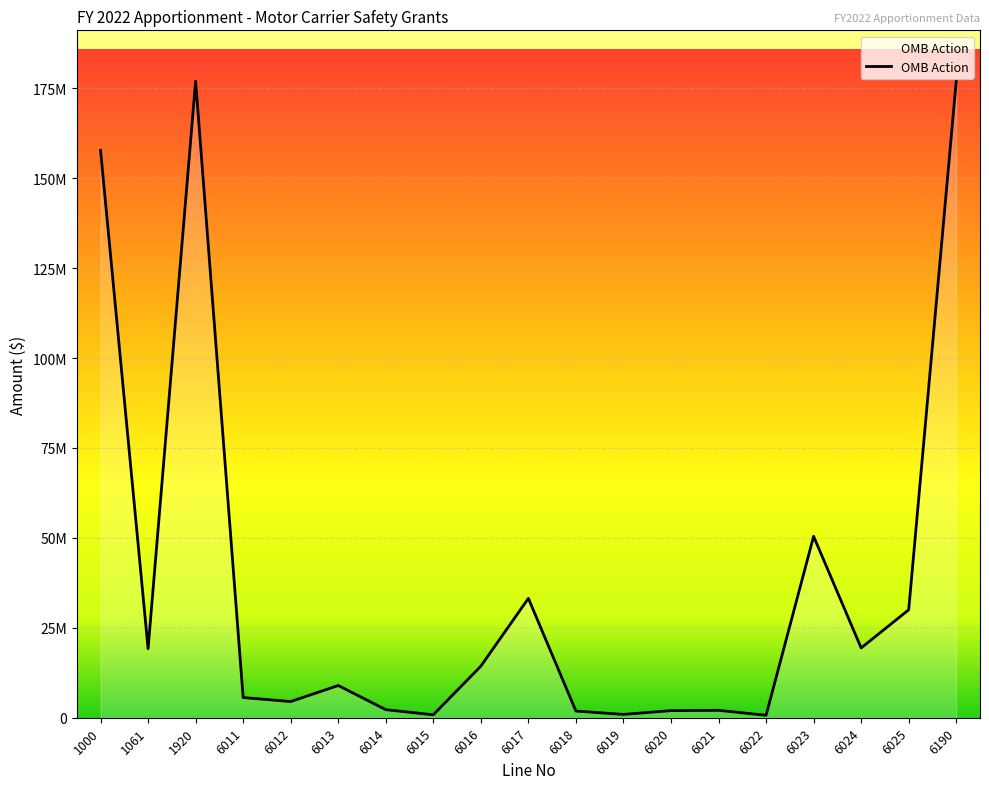

True or false: the data shows 19400000 at 6024.

True